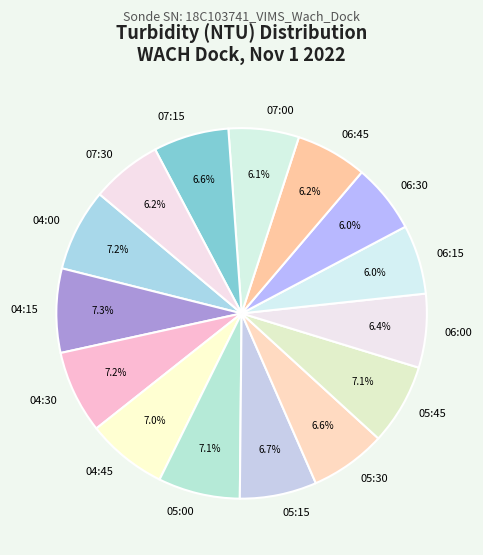

How many segments does this pie chart have?

15